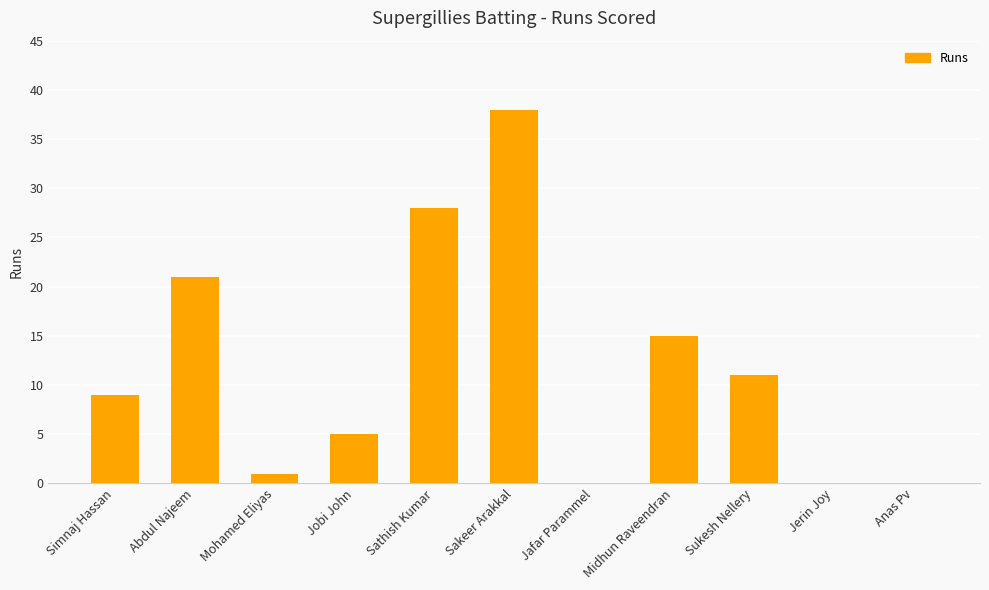

Reading left to right, transcribe all the data shown in this chart.

Simnaj Hassan=9	Abdul Najeem=21	Mohamed Eliyas=1	Jobi John=5	Sathish Kumar=28	Sakeer Arakkal=38	Jafar Parammel=0	Midhun Raveendran=15	Sukesh Nellery=11	Jerin Joy=0	Anas Pv=0